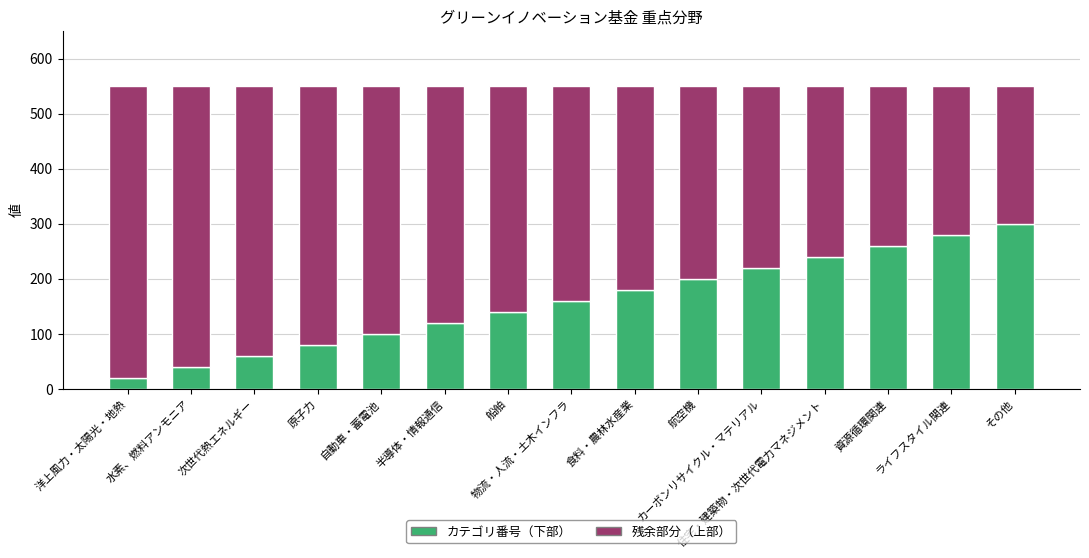

What is the difference between the second highest and minimum values in the カテゴリ番号（下部） series?

260